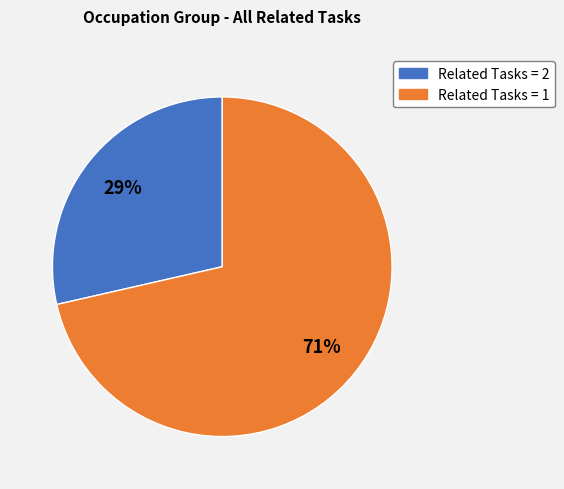

To the nearest percent, what is the average slice percentage?

50%